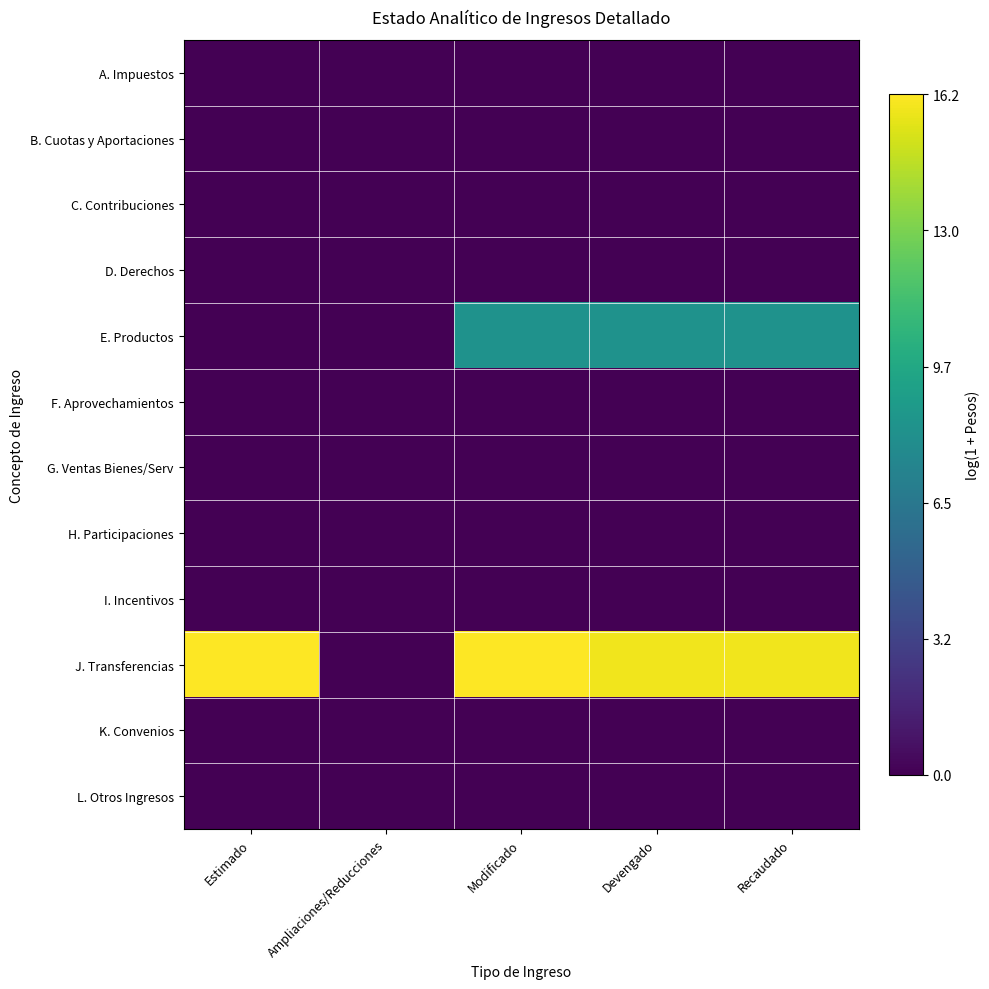

Between Ampliaciones/Reducciones and Recaudado, which series saw the biggest shift?

J. Transferencias